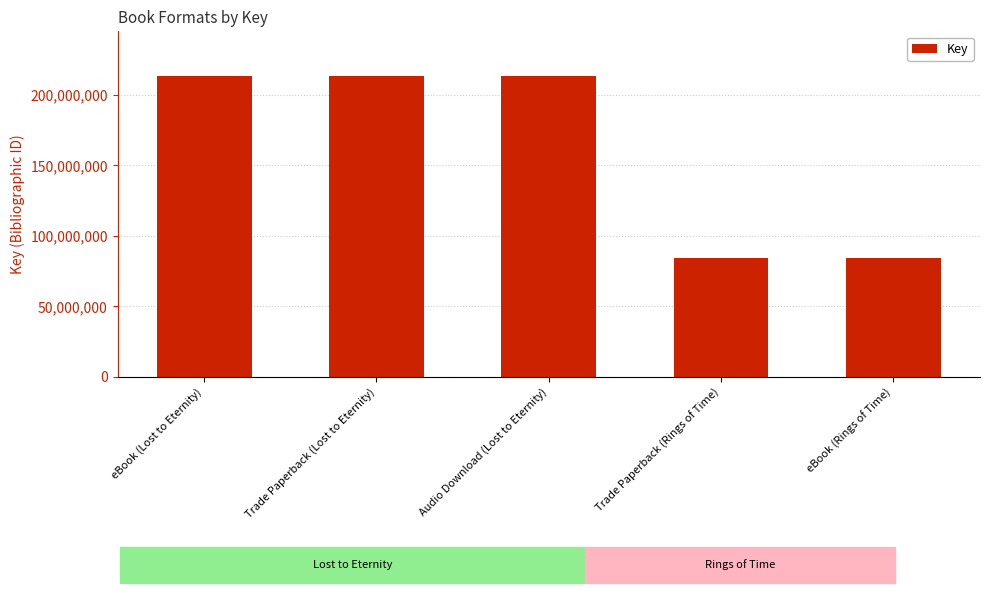

What is the label of the 1st bar from the right?

eBook (Rings of Time)